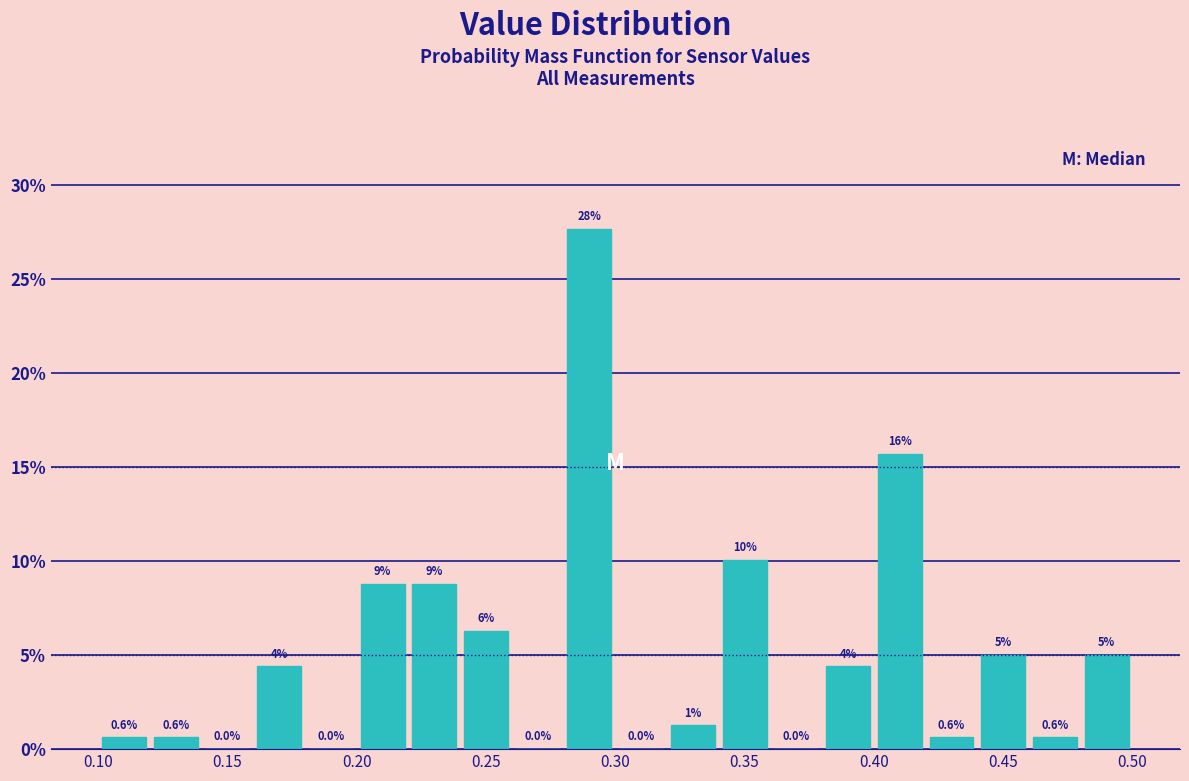

Over which range of the x-axis is the bar tallest?

0.28 to 0.30